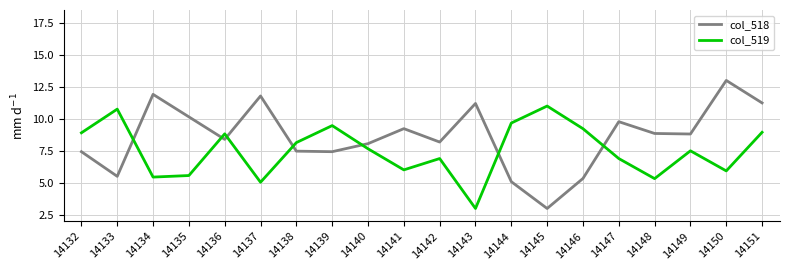

How many lines are shown in the chart?

2